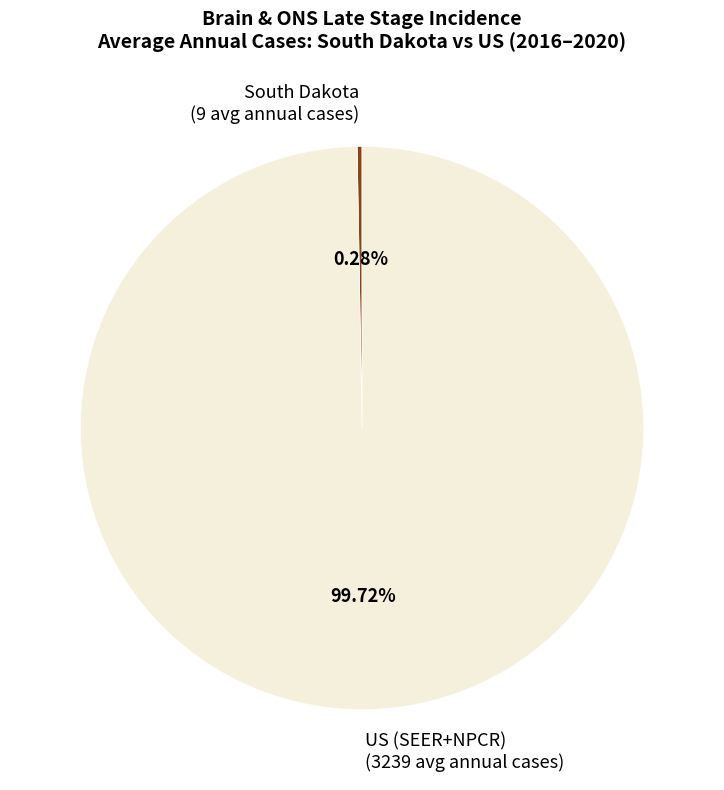

Does any single category account for the majority?

Yes